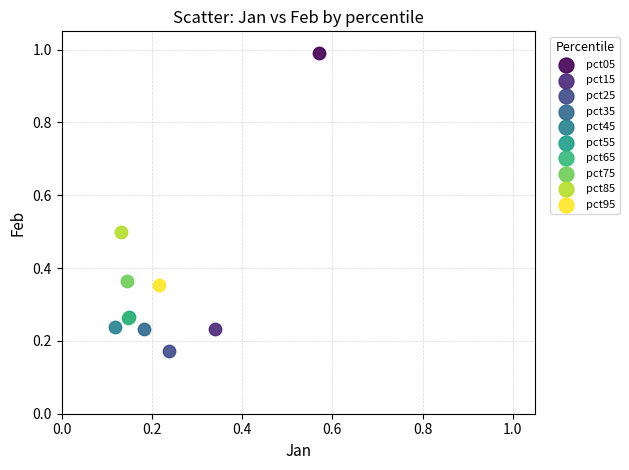

Which series contains the highest Y value?

pct05